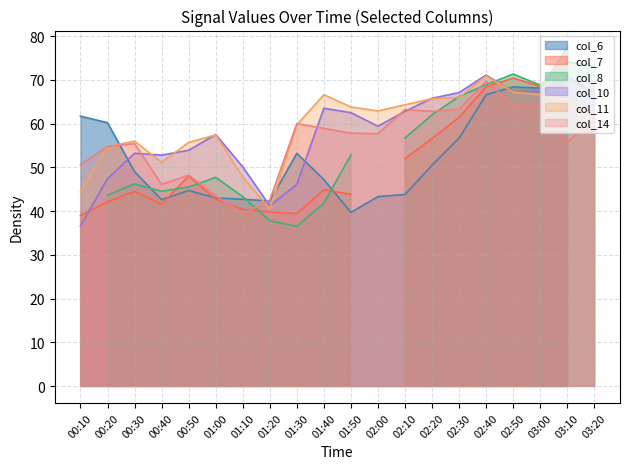

What is the highest value of the col_10 series?

71.1